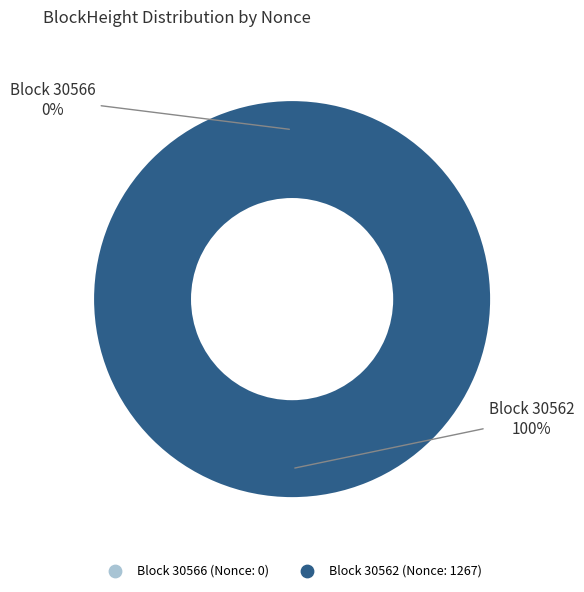

Which category has the biggest portion of the pie?

30562